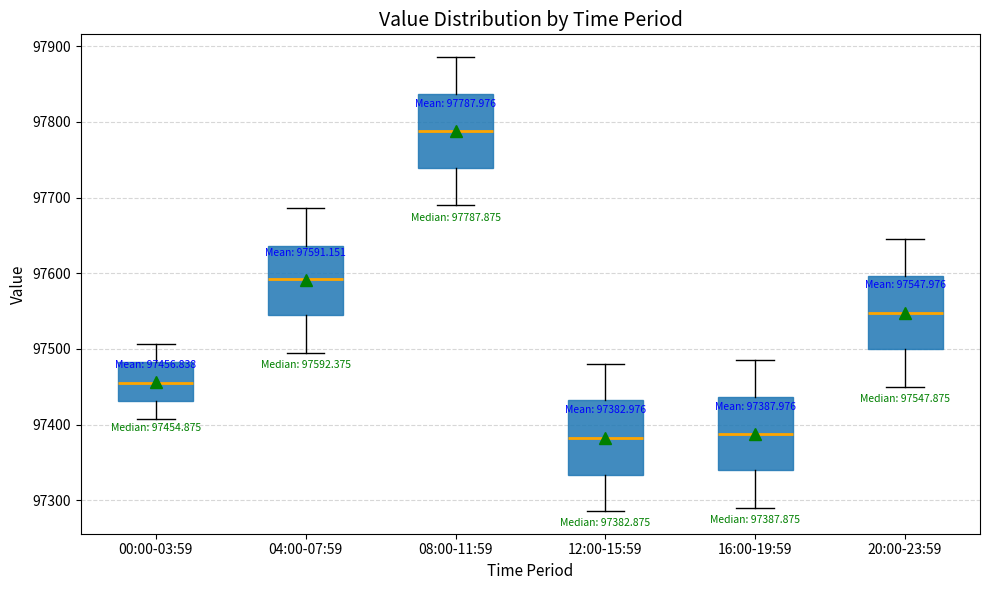

Which box's median line is the highest?

08:00-11:59